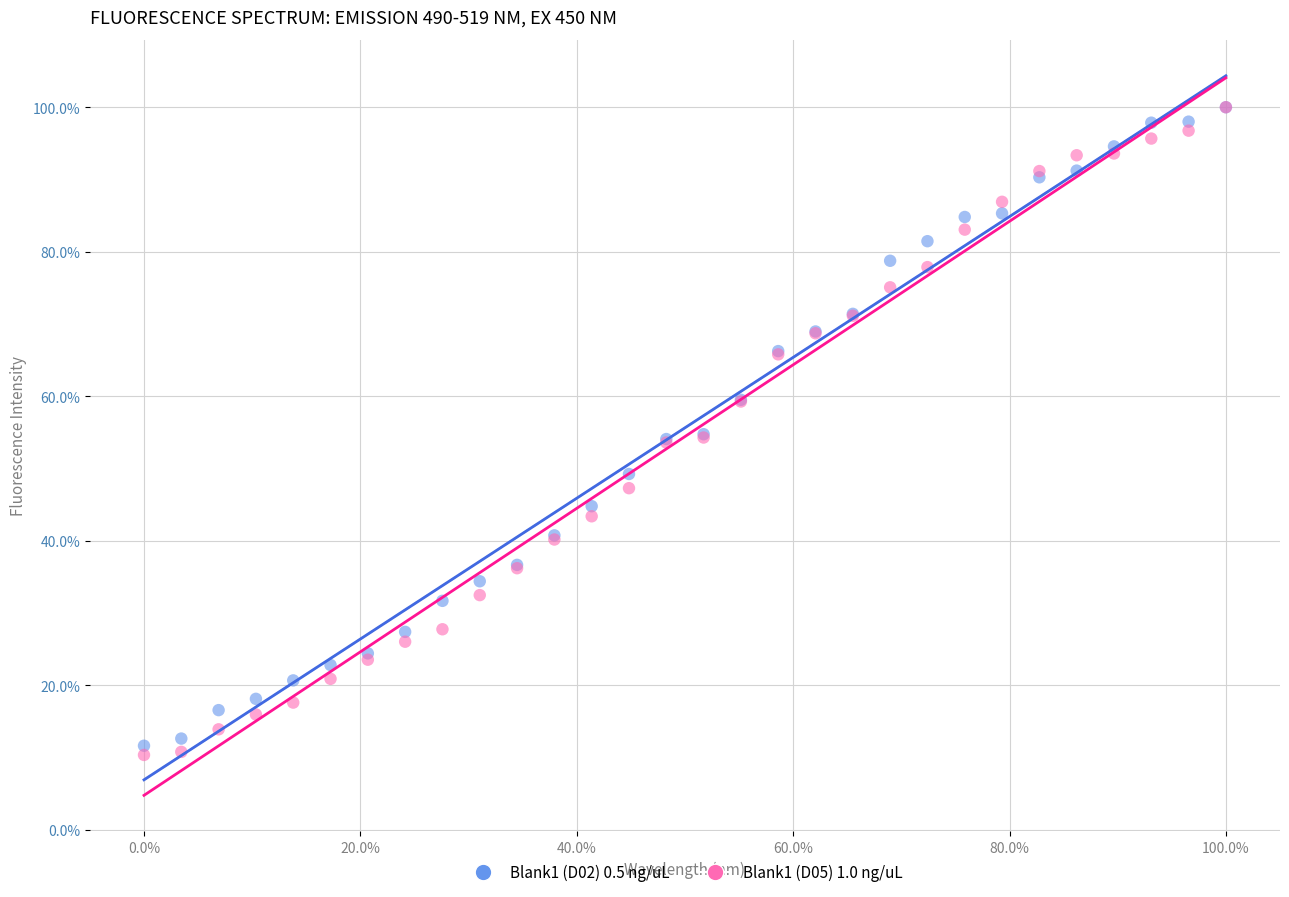

What are all the series names shown in the legend?

Blank1 (D02) 0.5 ng/uL, Blank1 (D05) 1.0 ng/uL